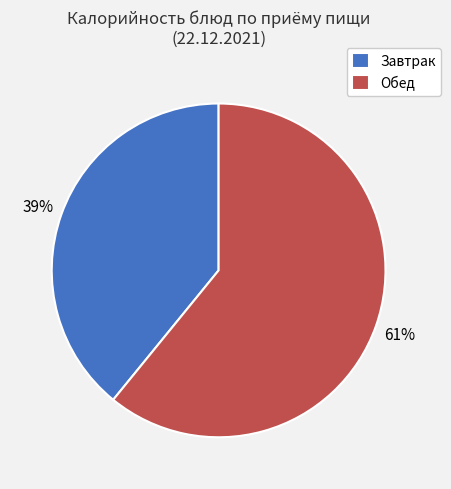

Count the number of slices in the pie.

2